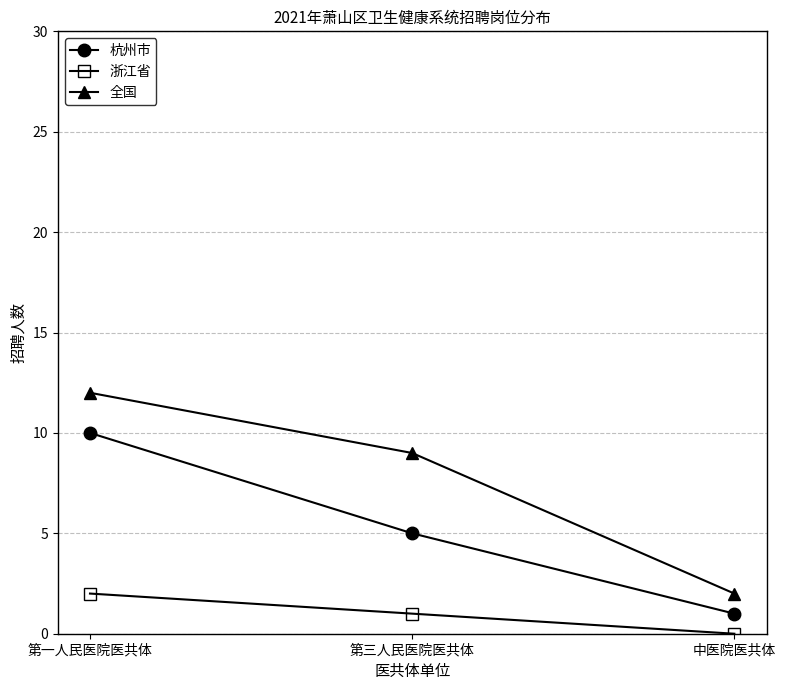

What is the approximate value of 杭州市 at 第三人民医院医共体?

5